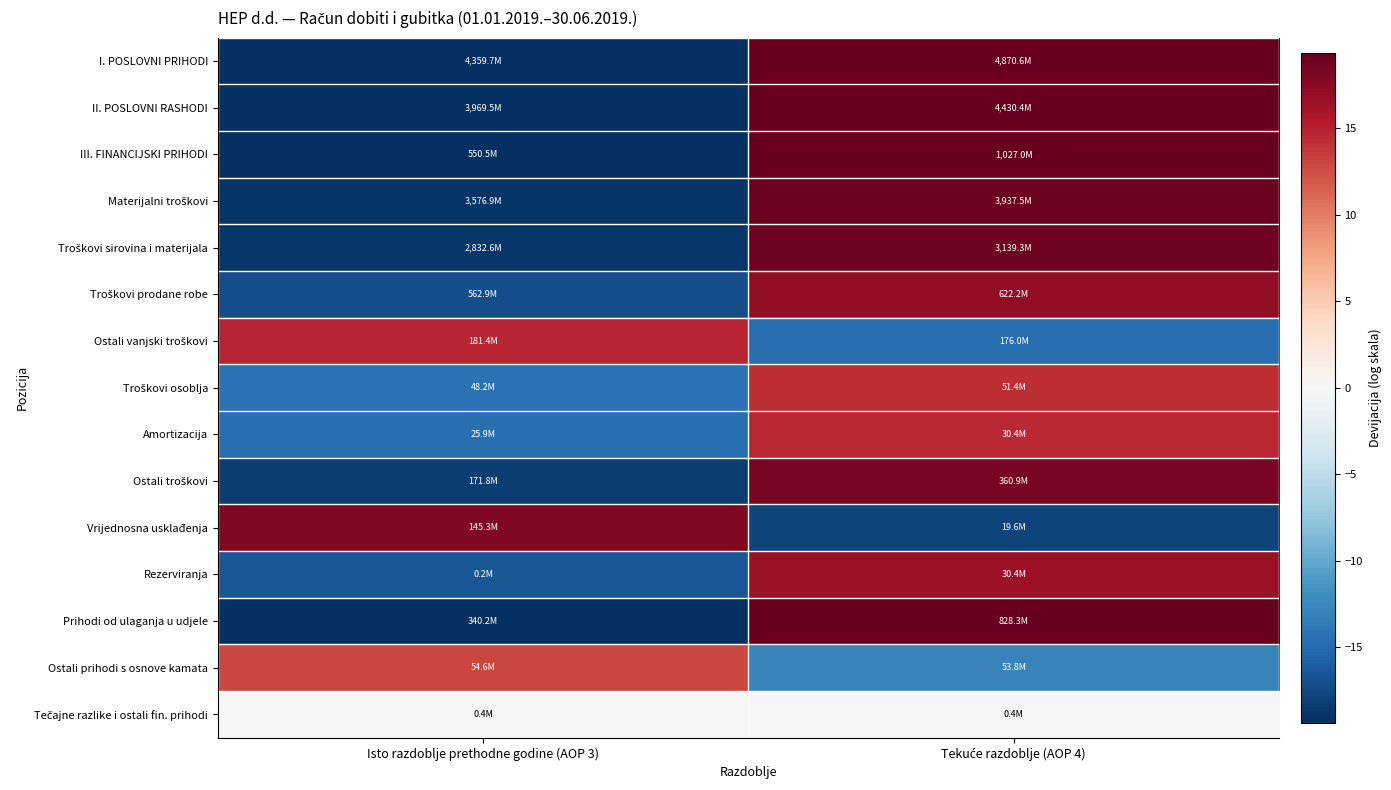

What is the spread (max minus min) of values at Tekuće razdoblje (AOP 4)?

37.3